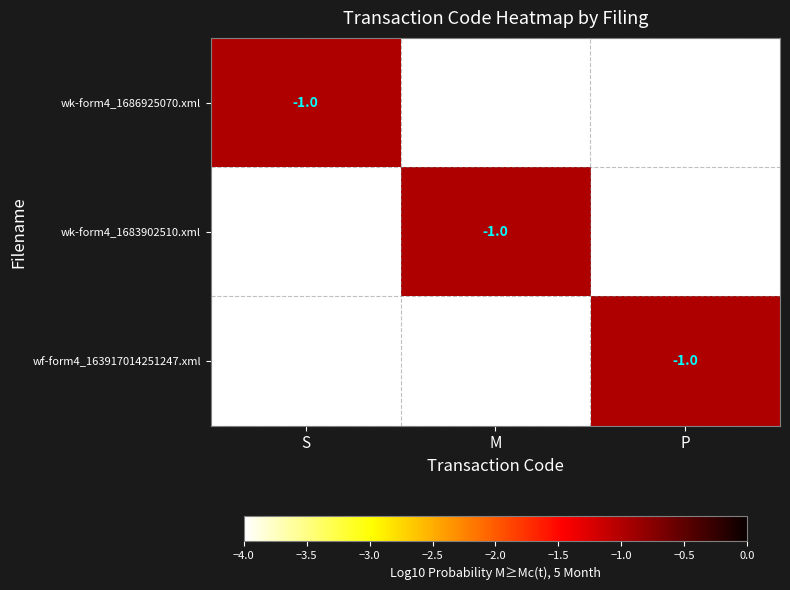

At which label does wk-form4_1686925070.xml reach its peak?

S